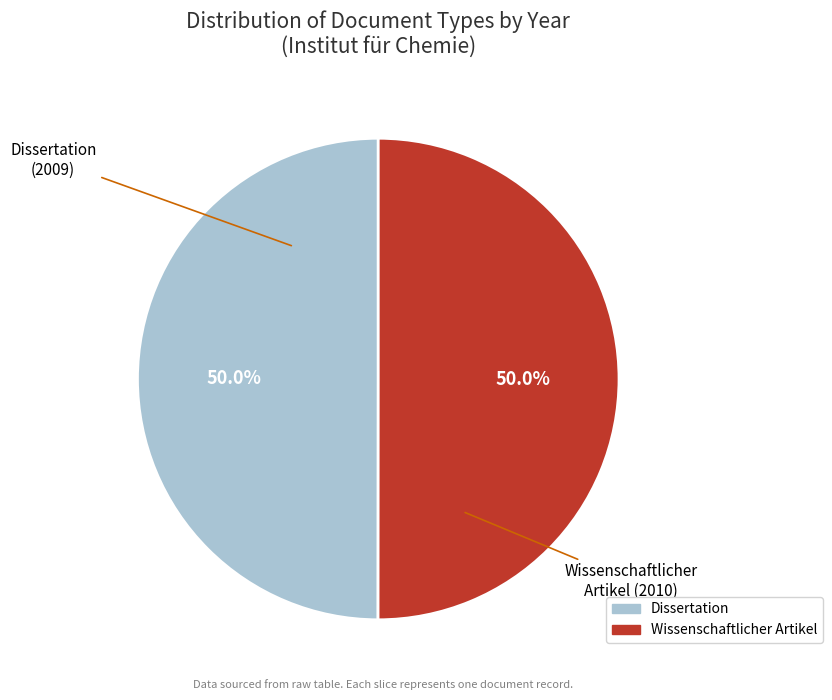

To the nearest percent, what percentage of the pie is Dissertation?

50%